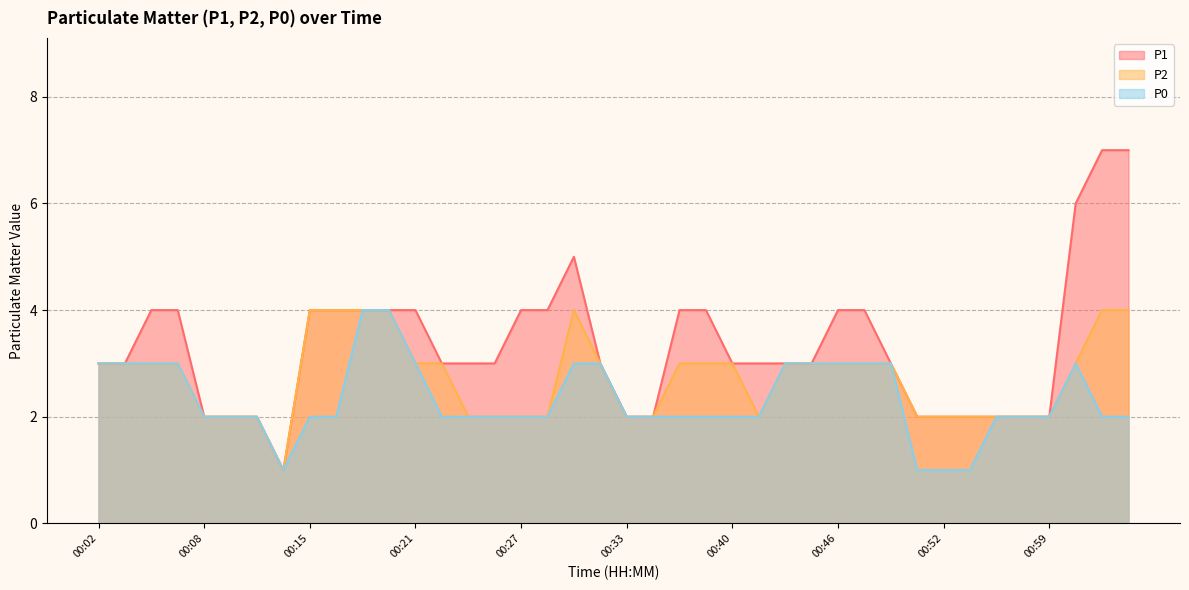

List the series in order of their overall mean, highest first.

P1, P2, P0